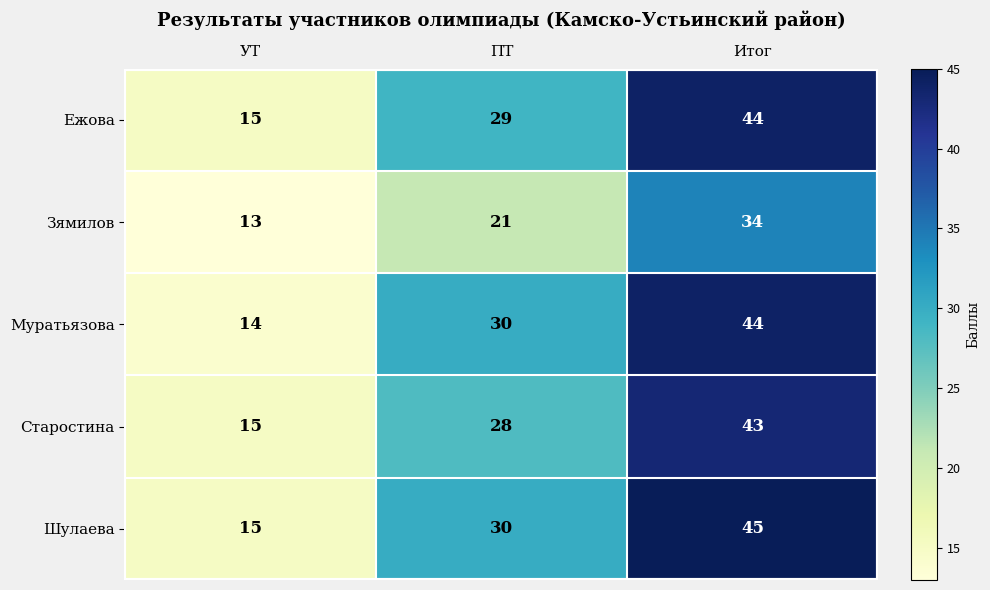

What is the smallest value displayed?

13